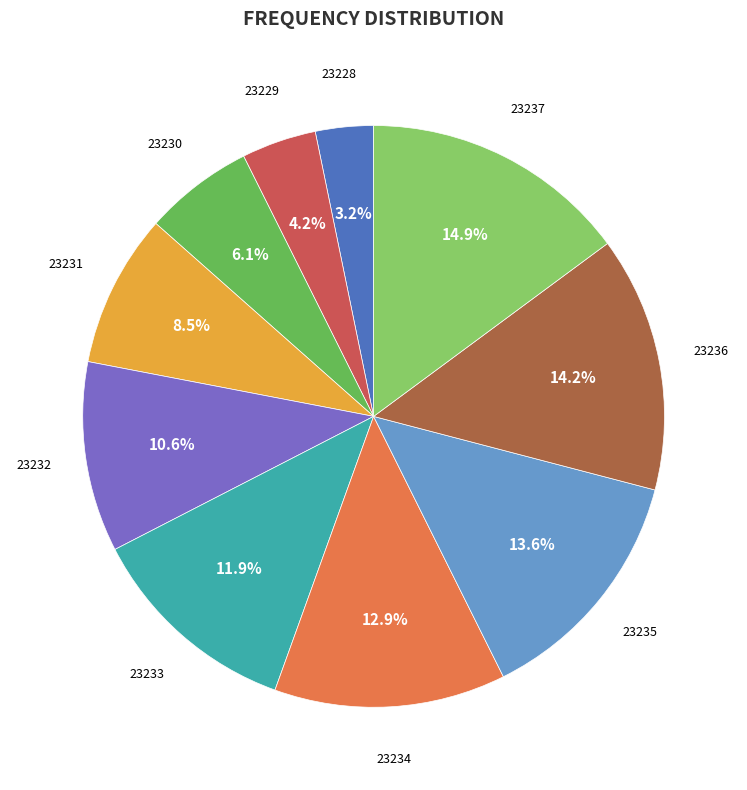

To the nearest percent, what percentage of the pie is 23230?

6%